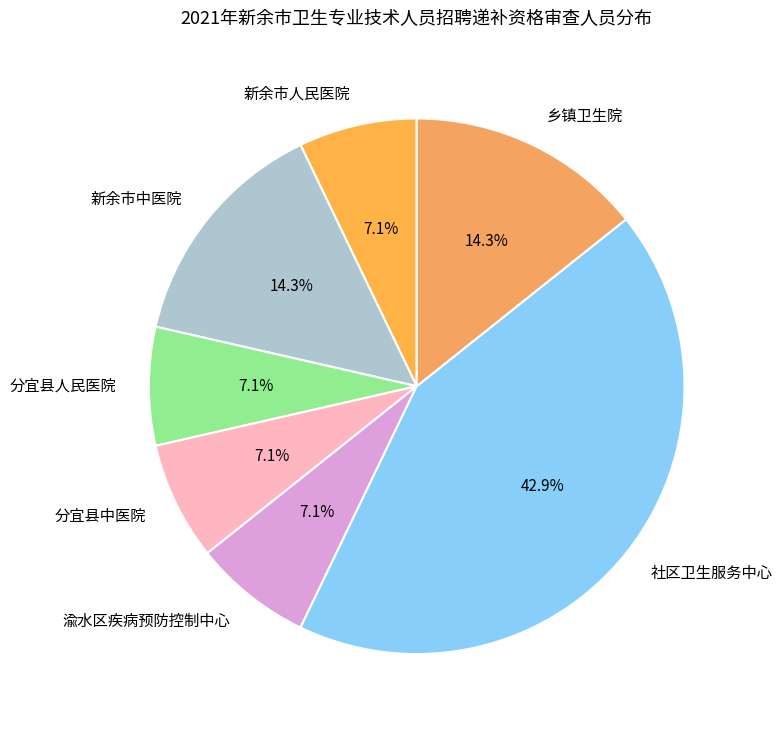

Does any single category account for the majority?

No